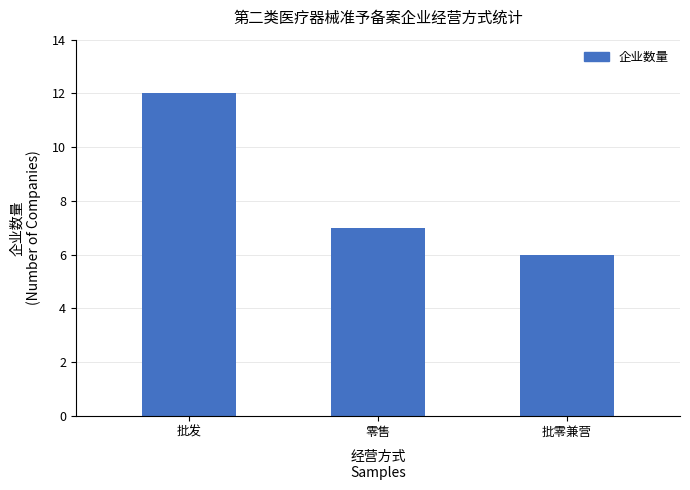

Rank the categories by value from highest to lowest.

批发, 零售, 批零兼营